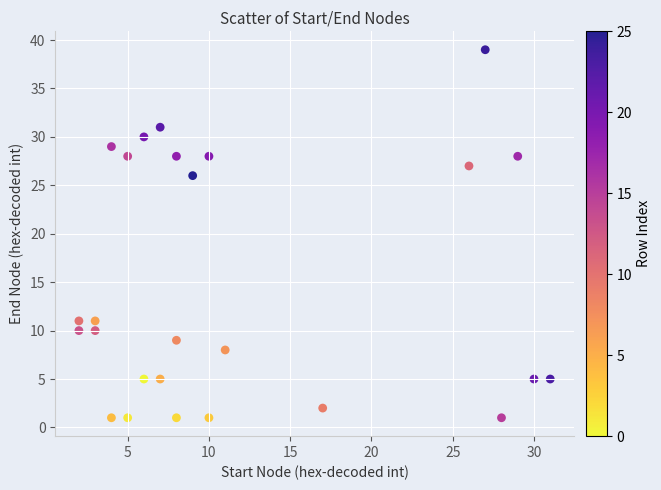

What Y value in the scatter plot is closest to 20?

26